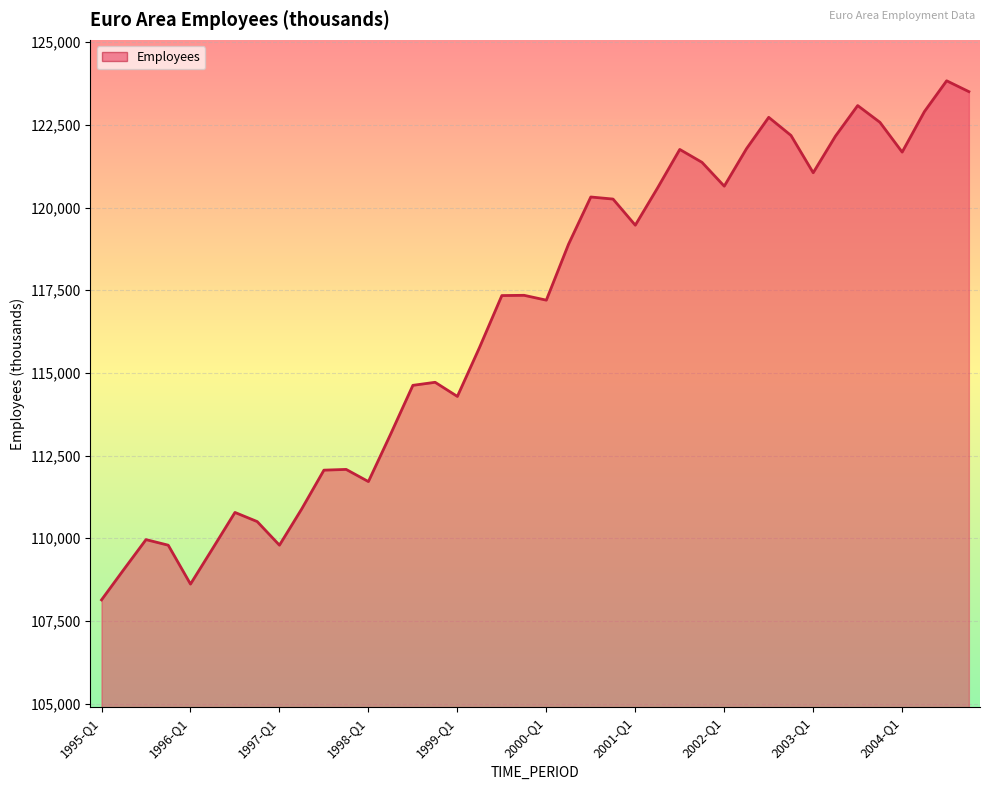

What is the greatest value displayed?

123835.5